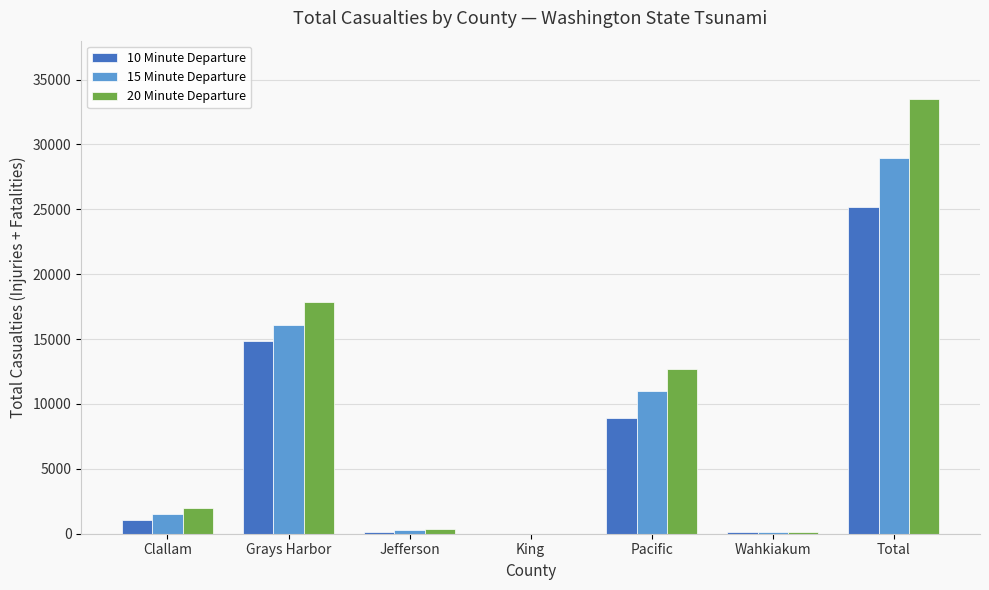

Is it true that 20 Minute Departure equals 33539 at Total?

True